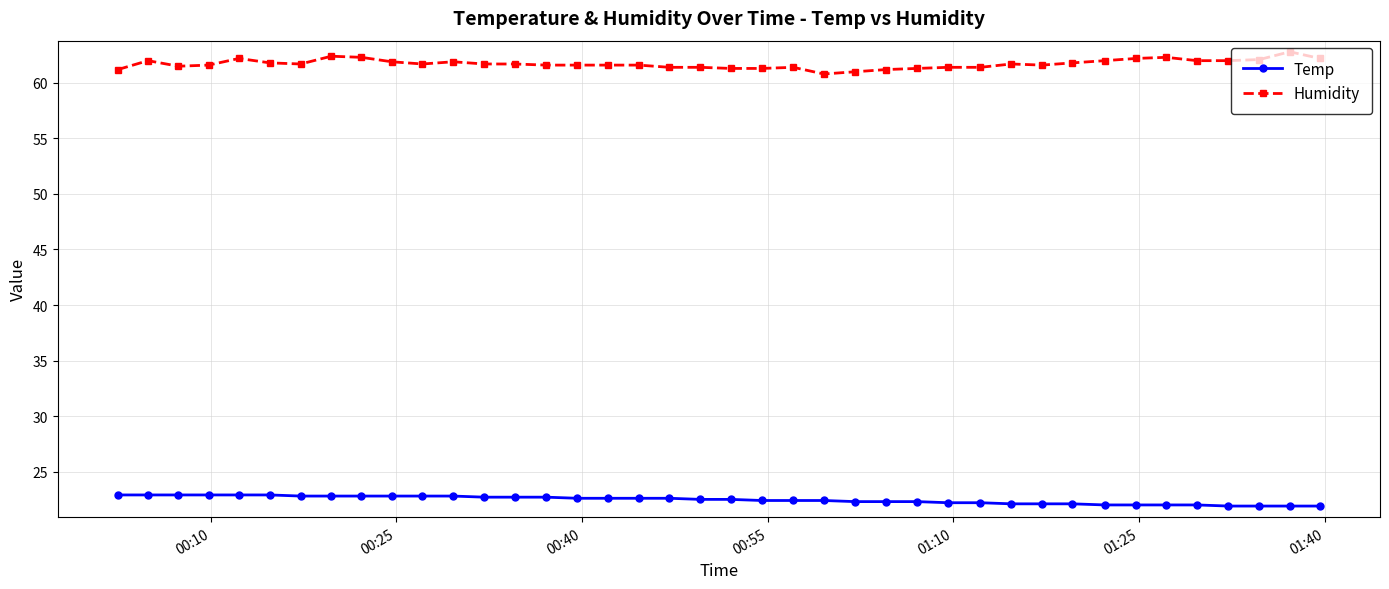

True or false: Humidity has more than 2 points higher than both neighbors.

True